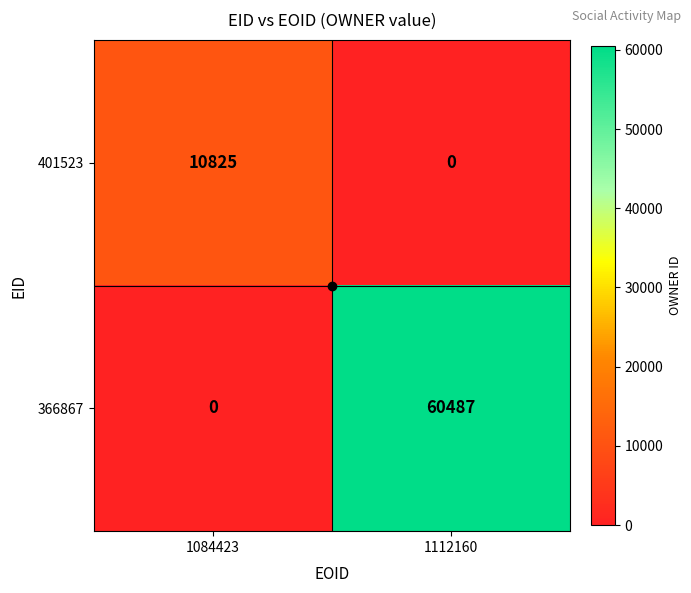

Rank the series at 1112160 from lowest to highest value.

401523, 366867